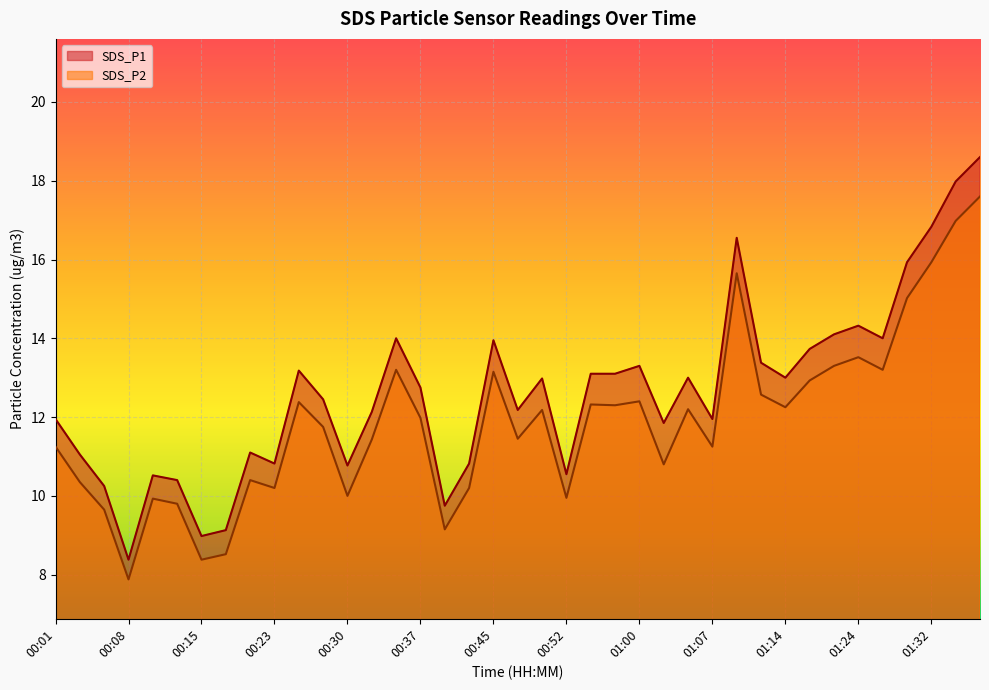

How many data points in SDS_P2 are less than 11?

14